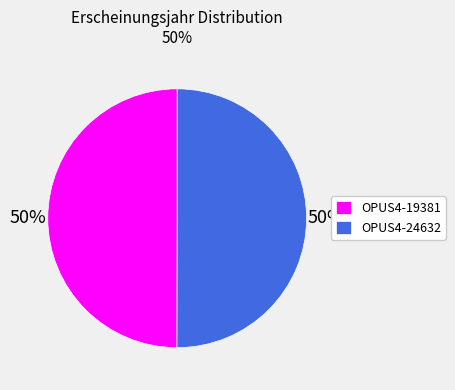

The OPUS4-24632 slice represents 50% of the pie. True or false?

True